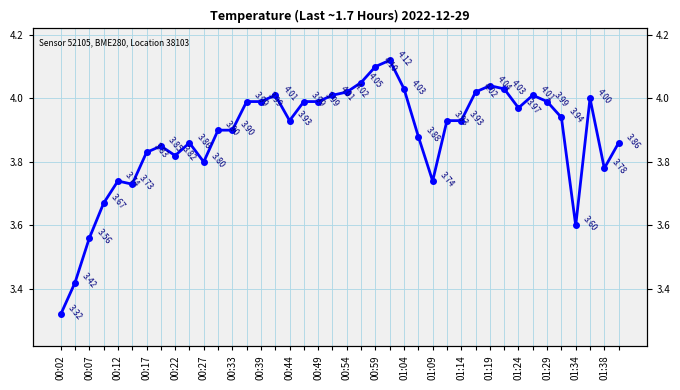

Which category has the highest value across all series?

23